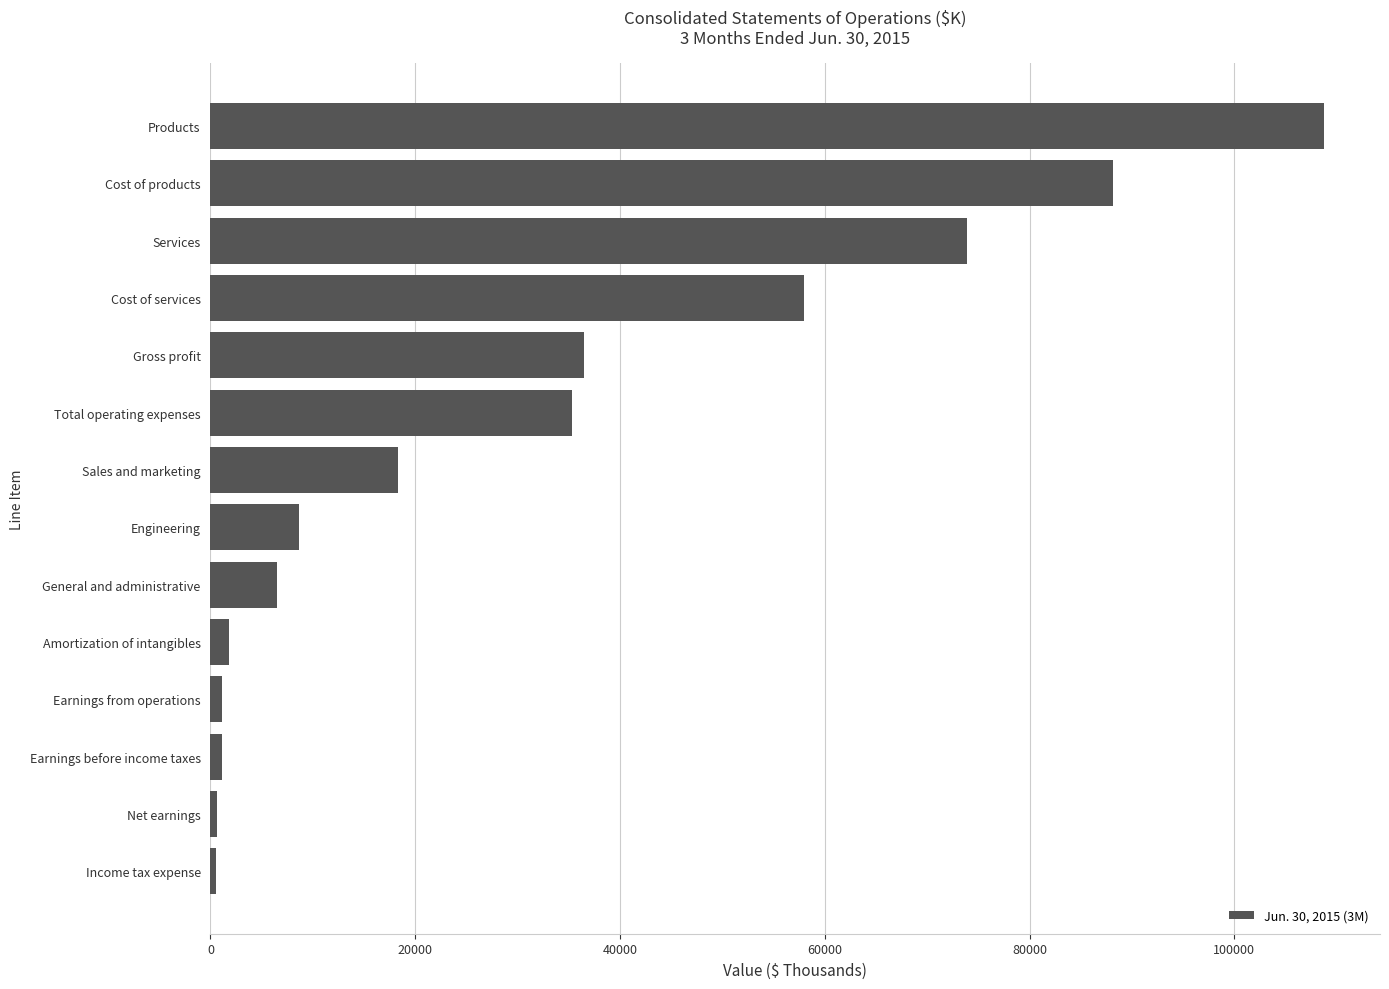

What is the label of the 3rd bar from the top?

Services